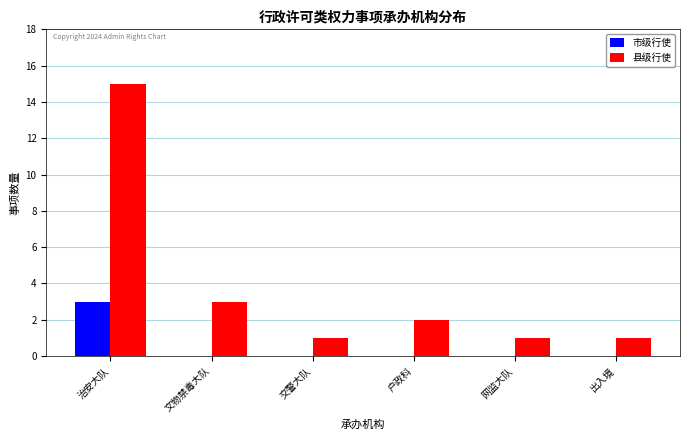

Where is 县级行使 nearest to the value 8?

文物禁毒大队